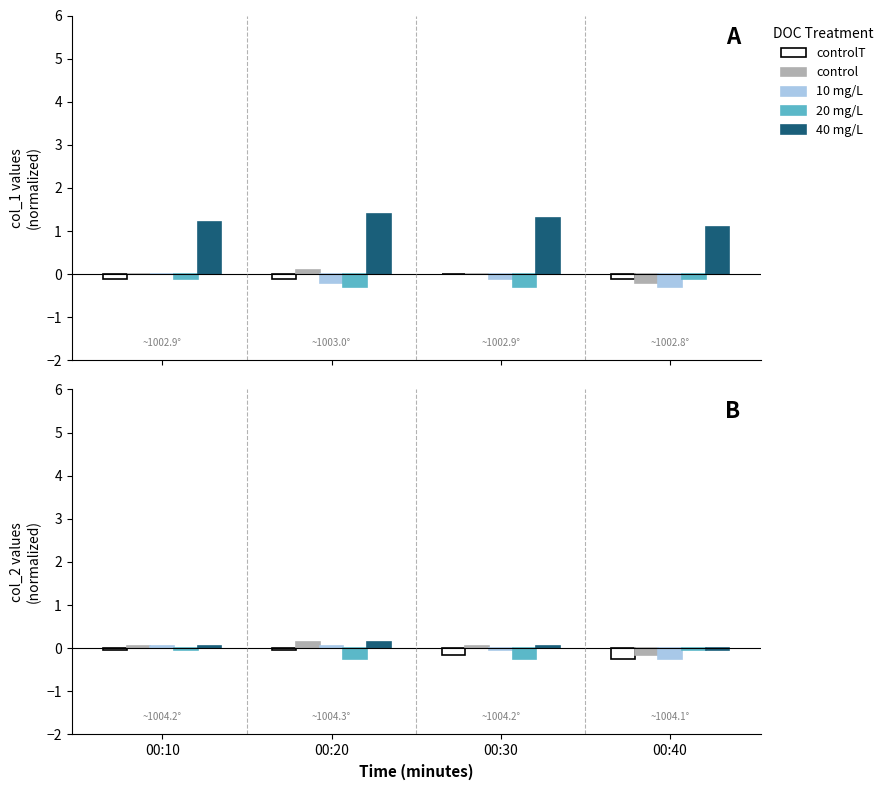

How many bars are there in each group?

5